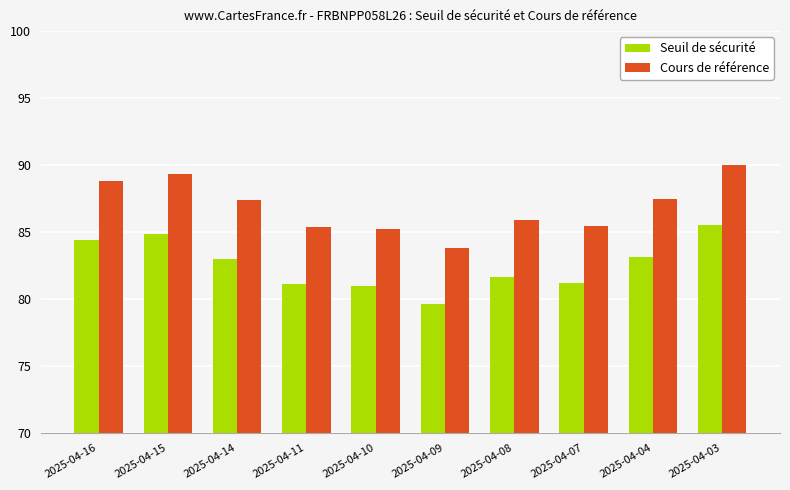

What are all the series names shown in the legend?

Seuil de sécurité, Cours de référence